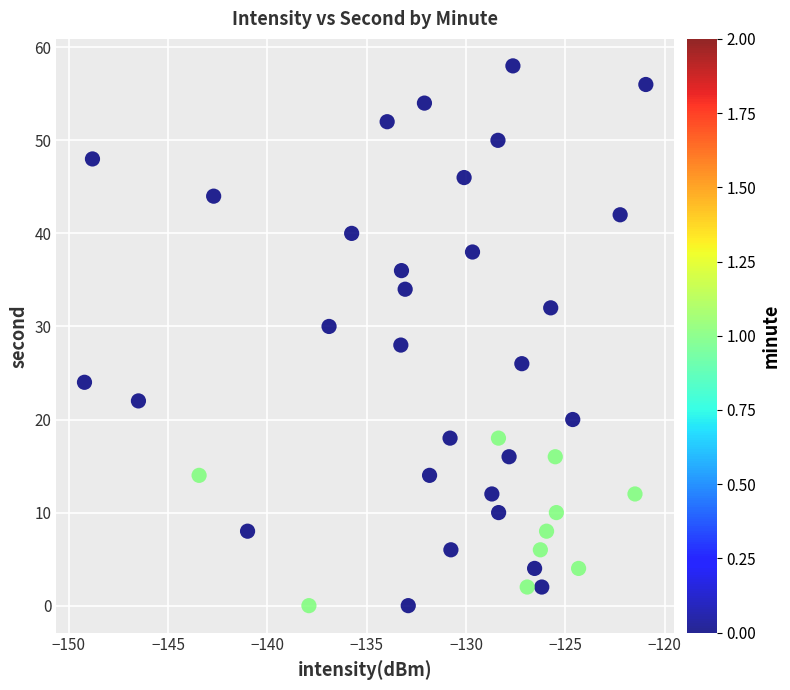

What is the range of Y values (max minus min)?

58